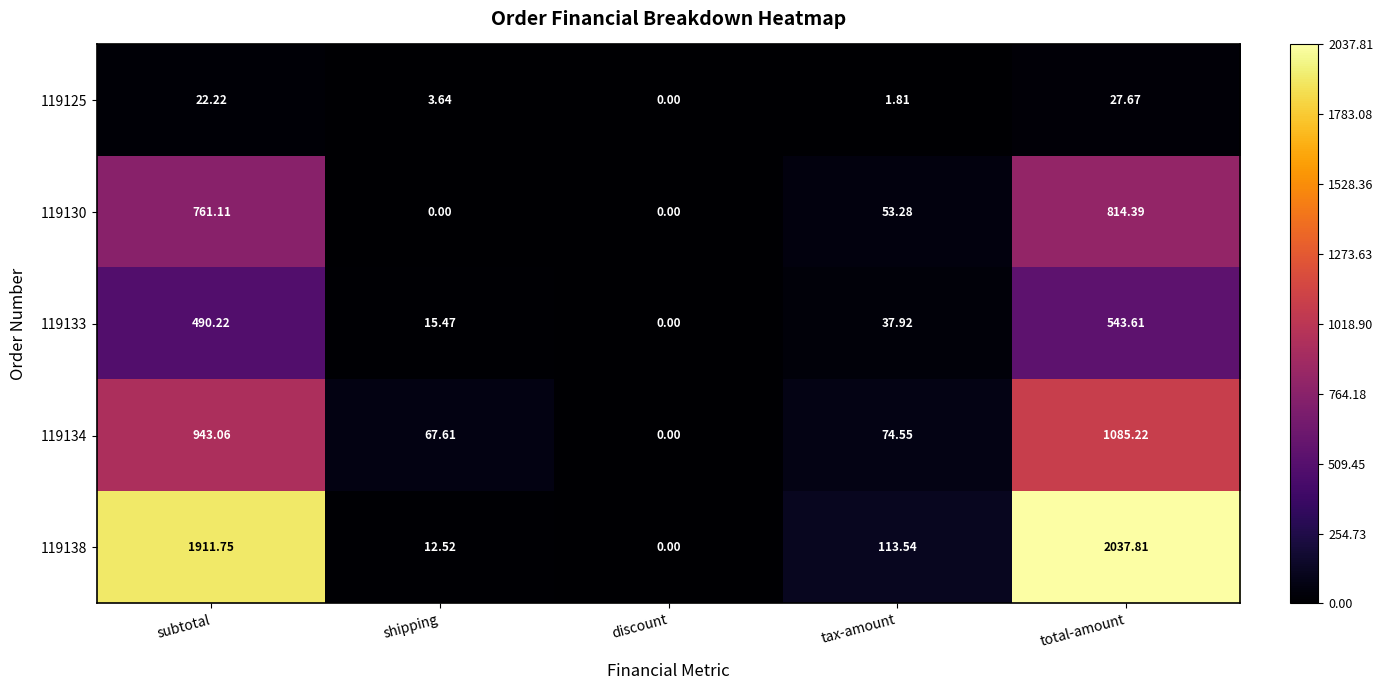

At which category is the sum across all series the highest?

total-amount